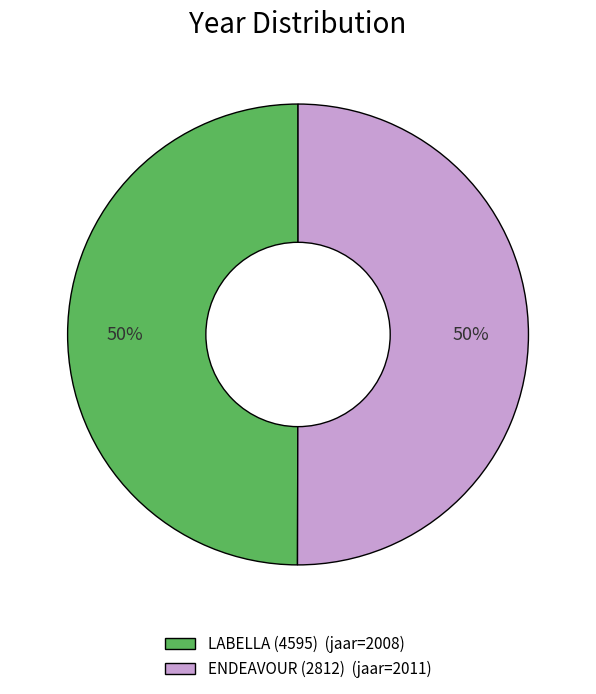

To the nearest percent, what is the average slice percentage?

50%